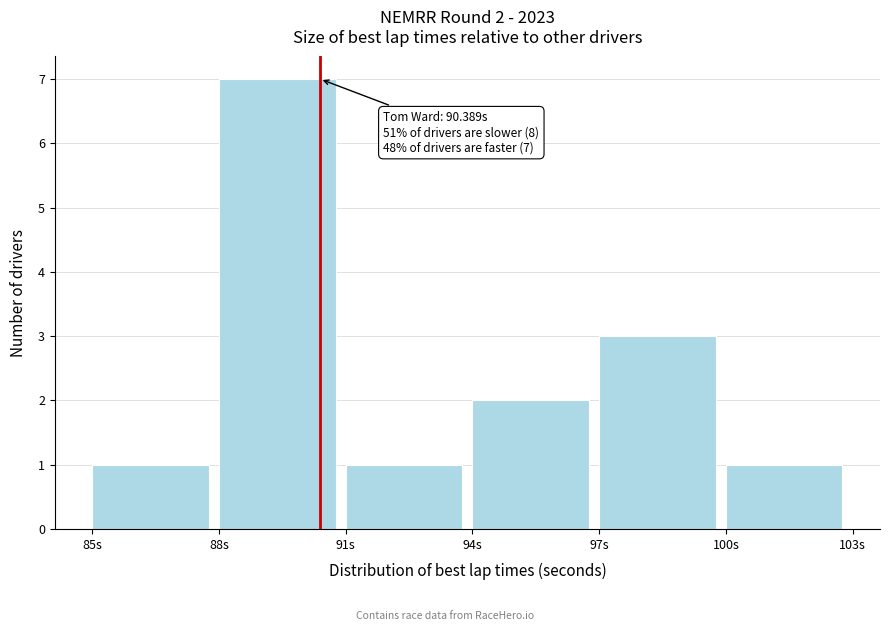

Which range on the x-axis has the tallest bar?

88 to 91